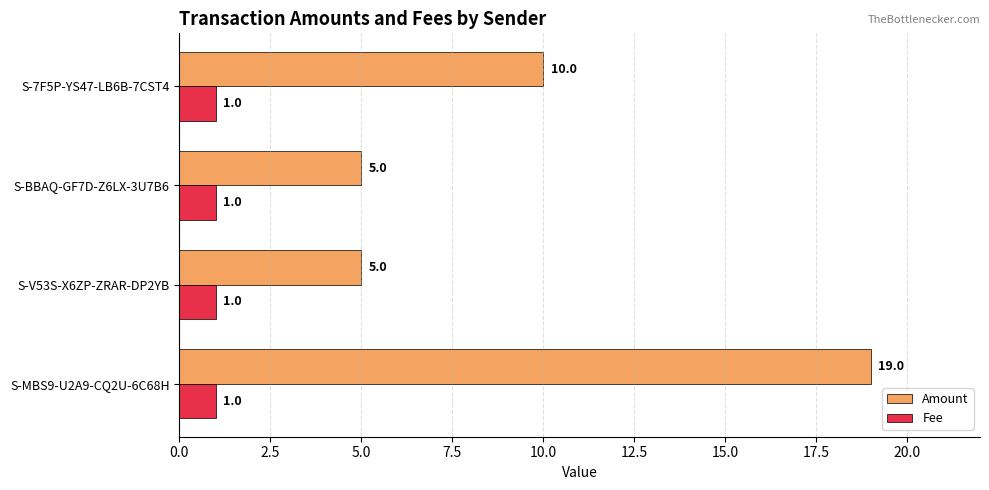

Is the value of Amount at S-MBS9-U2A9-CQ2U-6C68H greater than the value of Fee at S-7F5P-YS47-LB6B-7CST4?

Yes